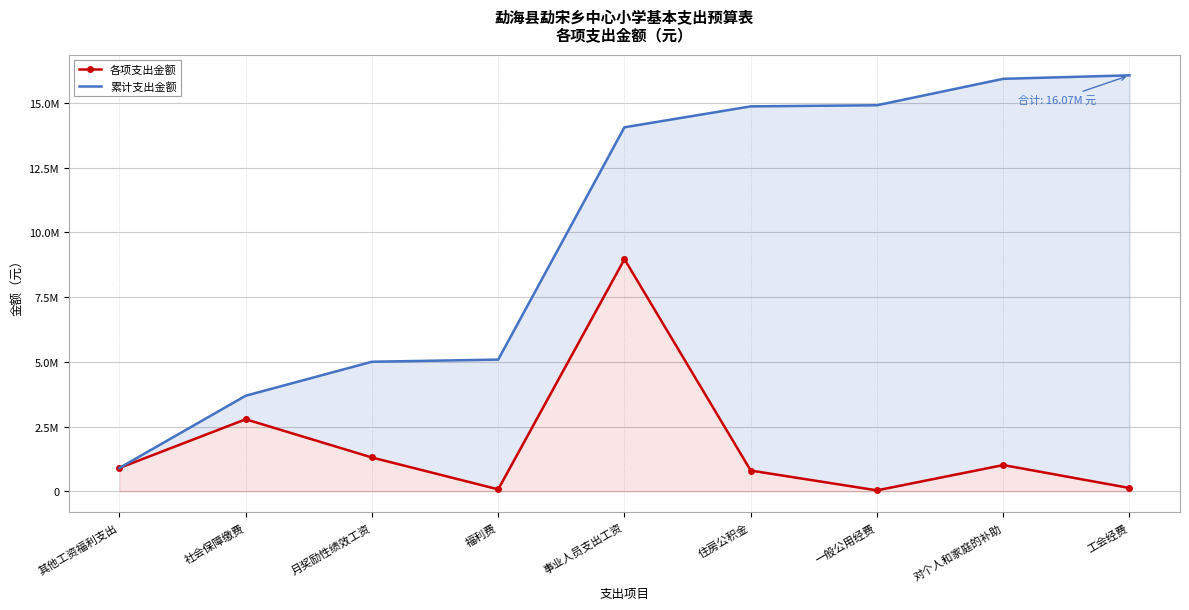

At which category does 各项支出金额 reach its first local valley?

福利费